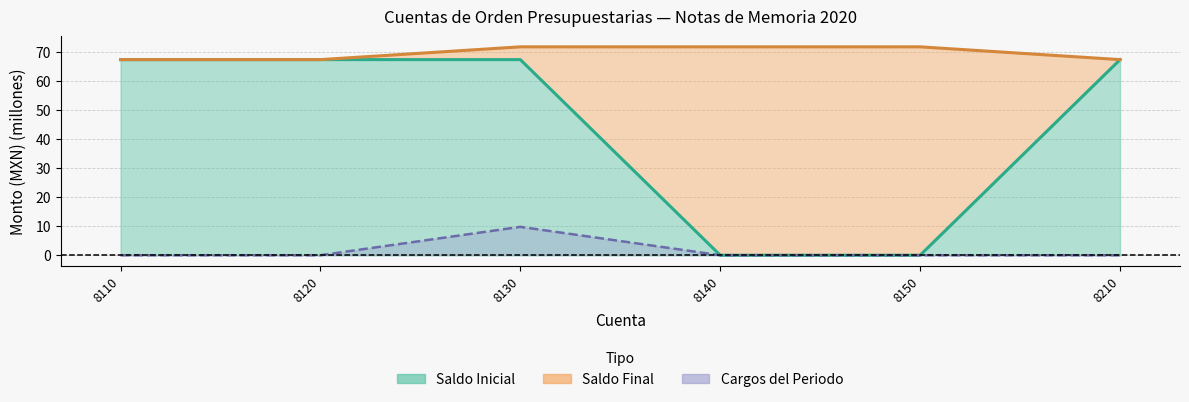

Which category has the highest value across all series?

8130